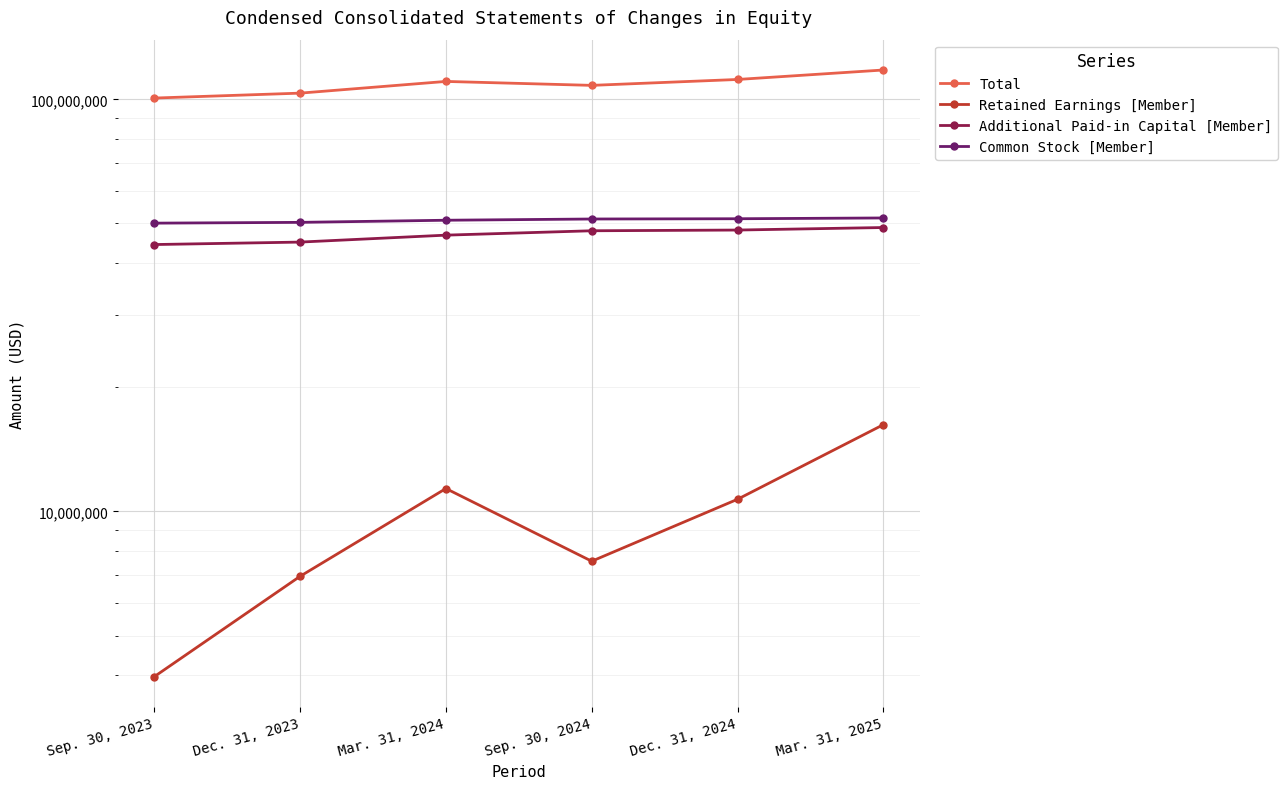

What is the total value across all series at Dec. 31, 2024?

221973179